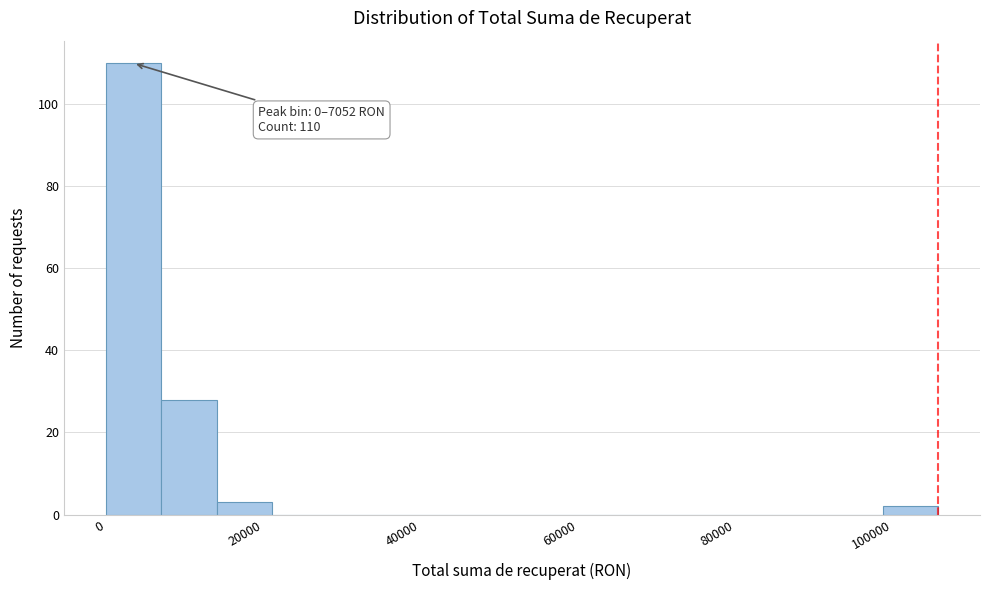

Around what value on the x-axis is the tallest bar? Give the approximate position of its centre, as read against the axis.

4000